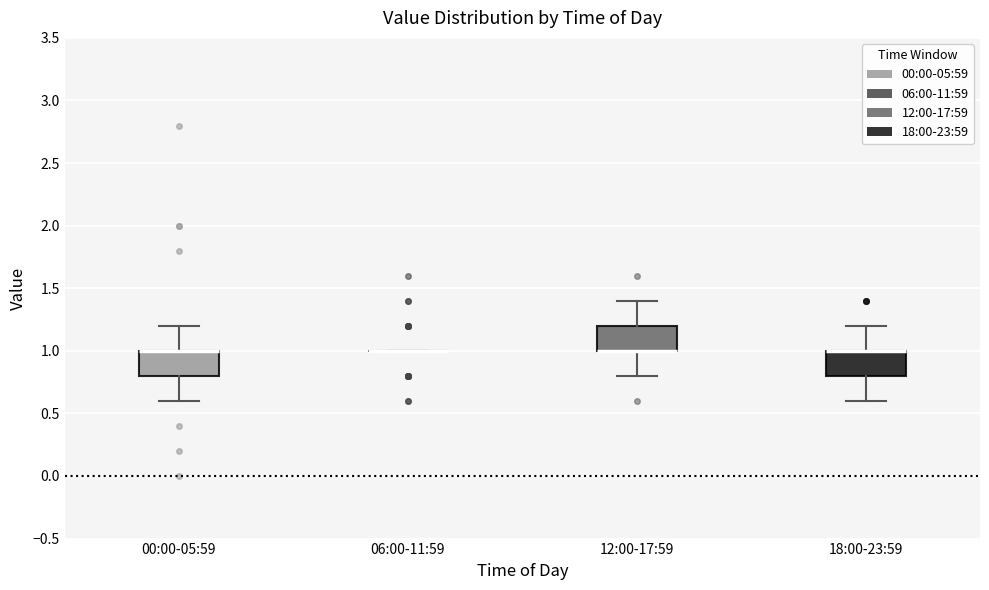

Where is the upper edge of the box for 12:00-17:59 on the y-axis? The values are not printed on the chart, so give them approximately, as read against the axis.

1.2